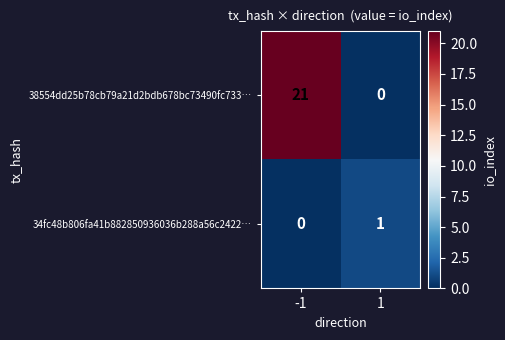

Which series has the largest total across all categories?

38554dd25b78cb79a21d2bdb678bc73490fc733…